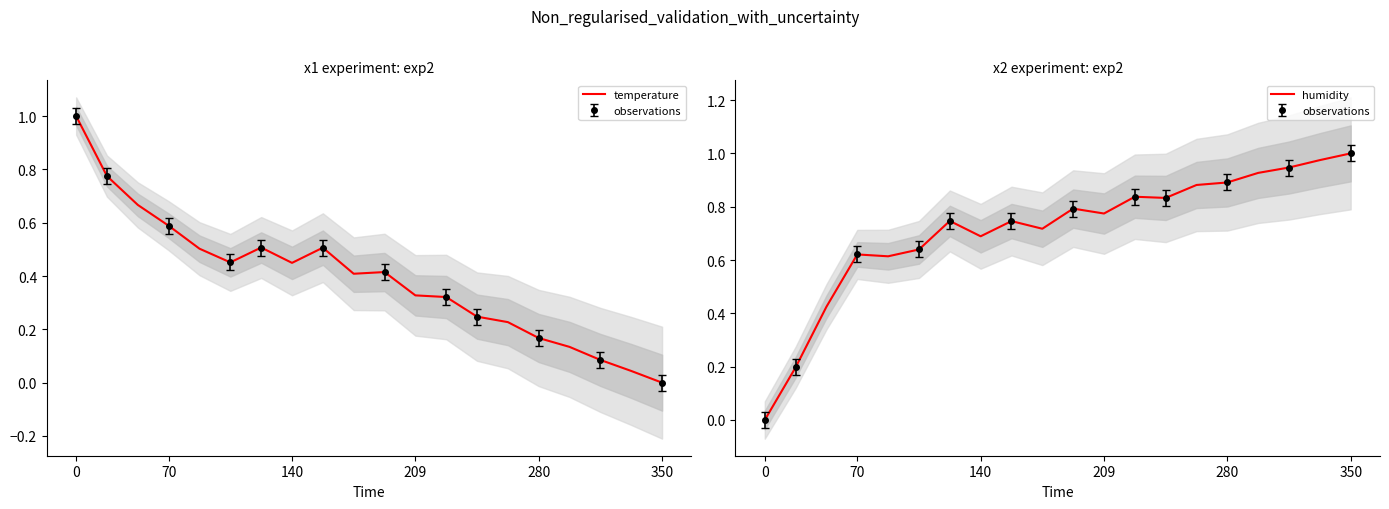

The temperature series shows 0.4 at 0. True or false?

False